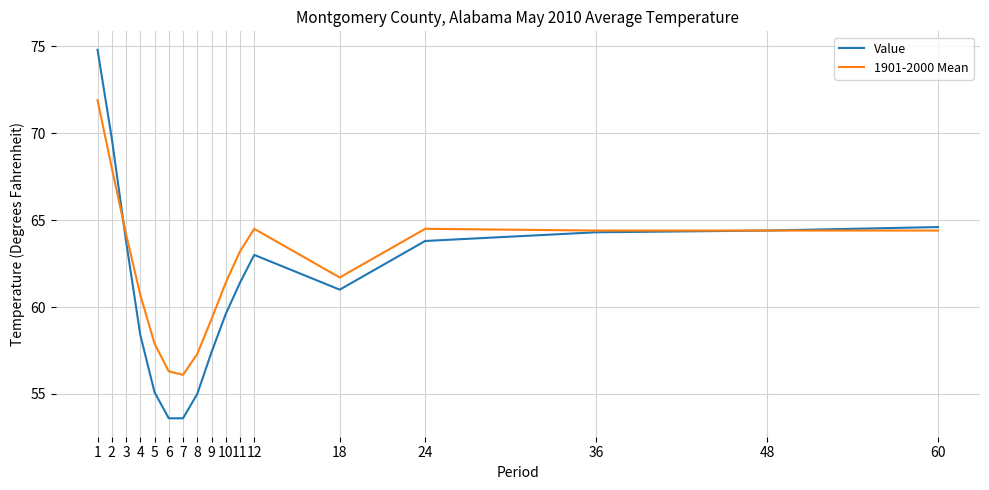

Does the chart display data point markers on the line(s)?

No